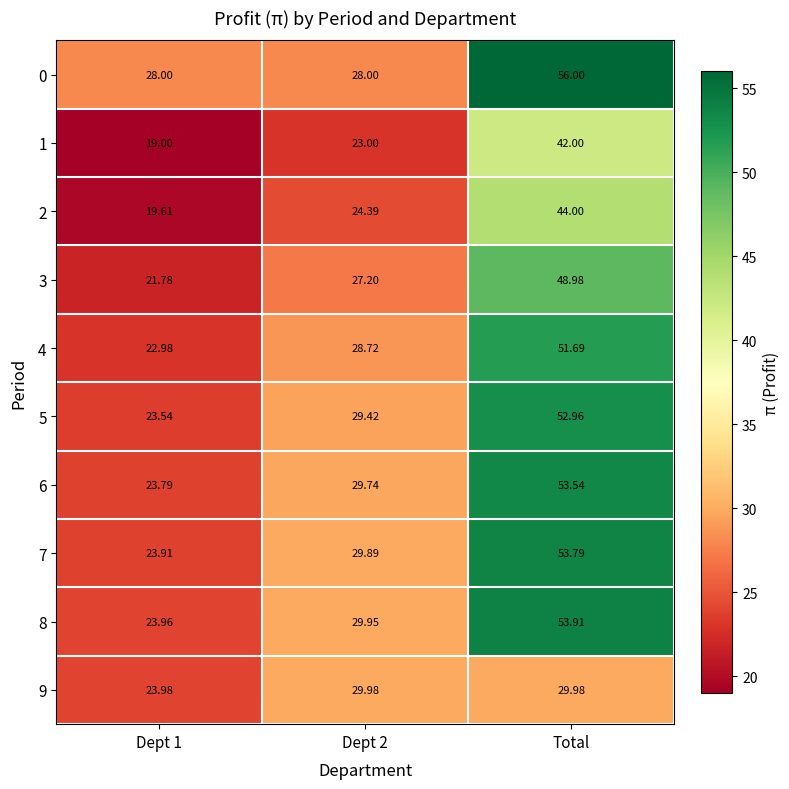

At Dept 1, list the series in order from largest to smallest.

0, 9, 8, 7, 6, 5, 4, 3, 2, 1